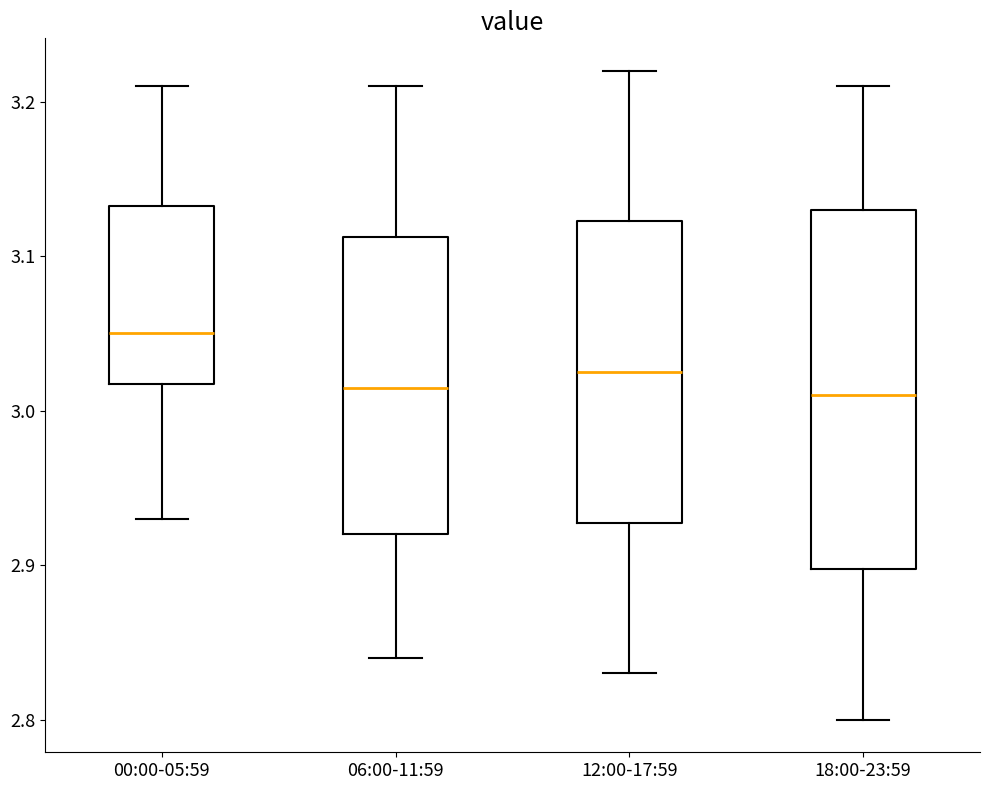

Where is the upper edge of the box for 00:00-05:59 on the y-axis? The values are not printed on the chart, so give them approximately, as read against the axis.

3.13